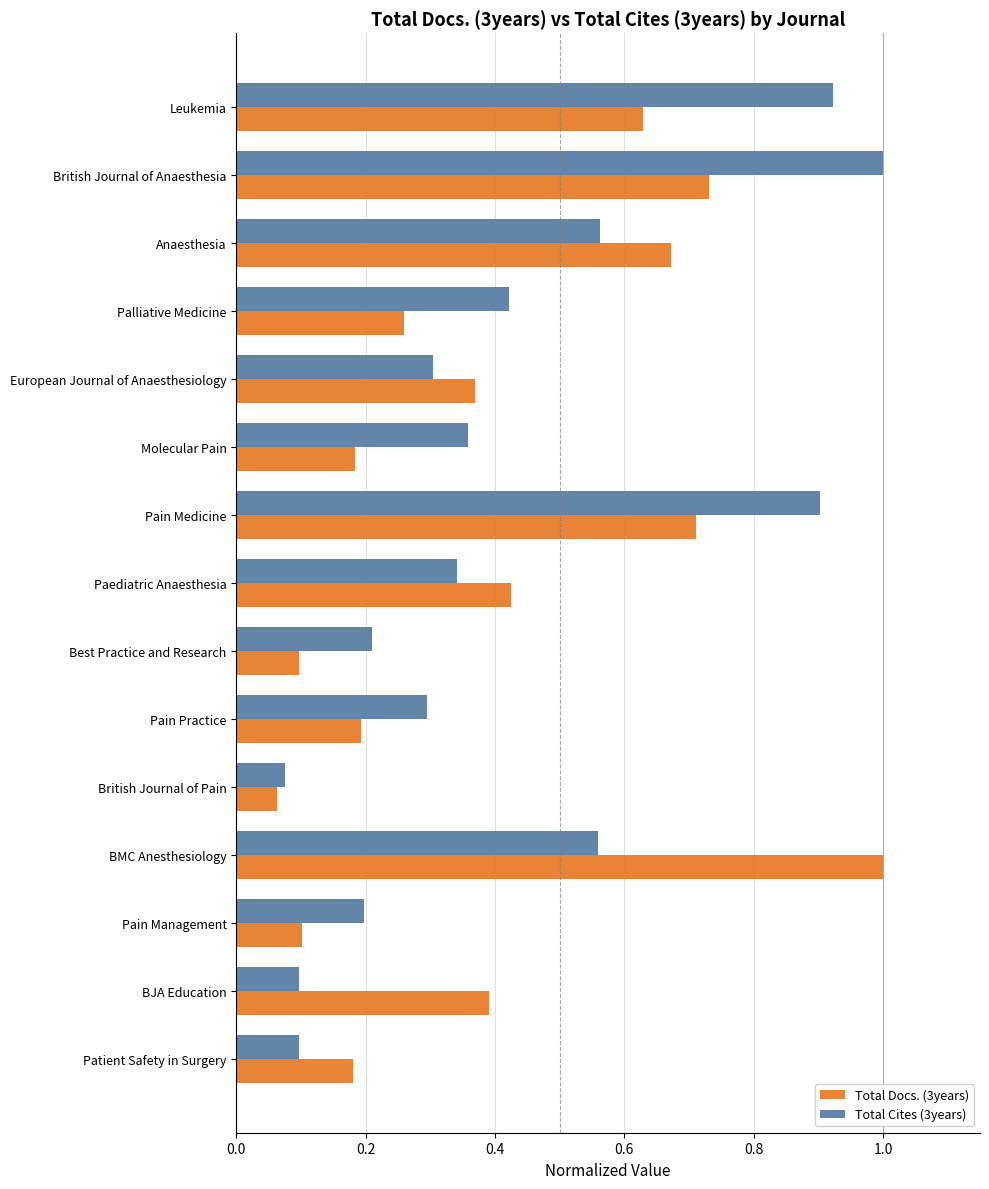

What is the maximum value shown in the chart?

1.0